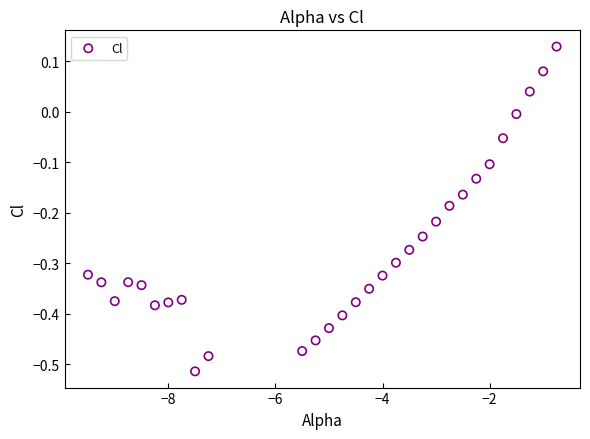

What is the range of X values (max minus min)?

8.8